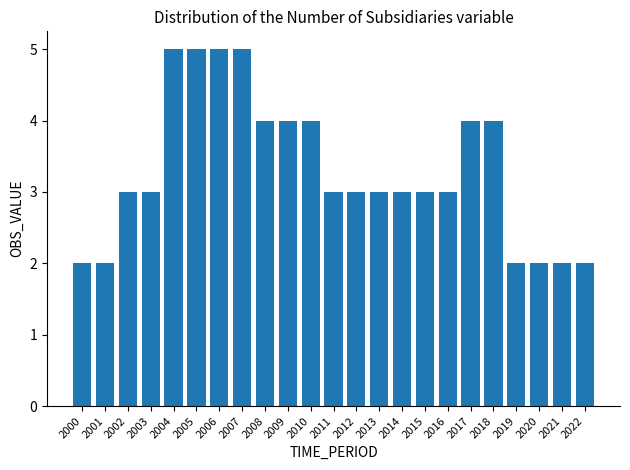

Between 2013 and 2001, which is larger?

2013